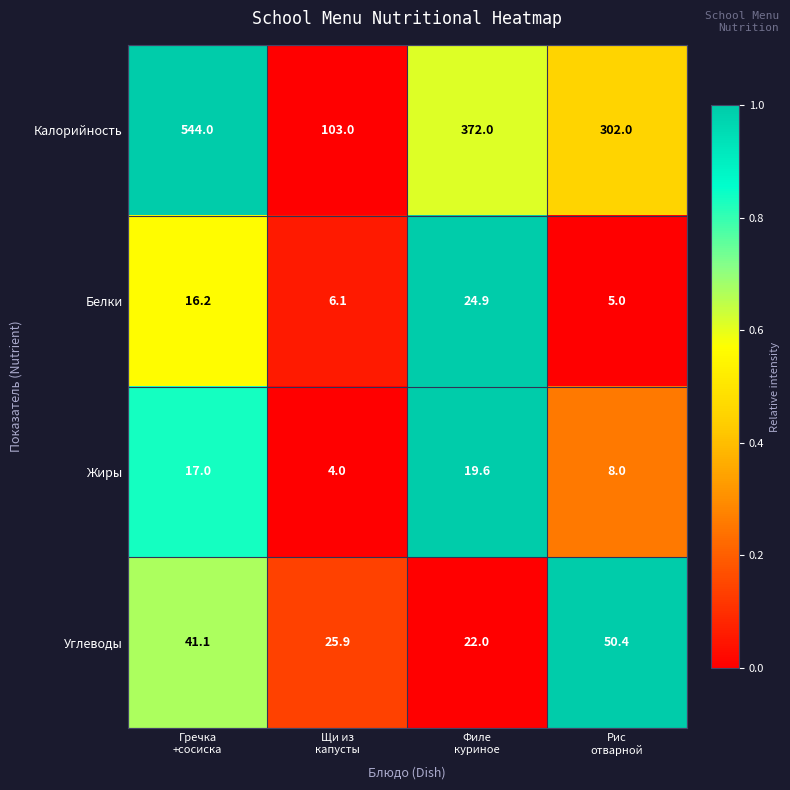

What is the maximum value shown in the chart?

544.0